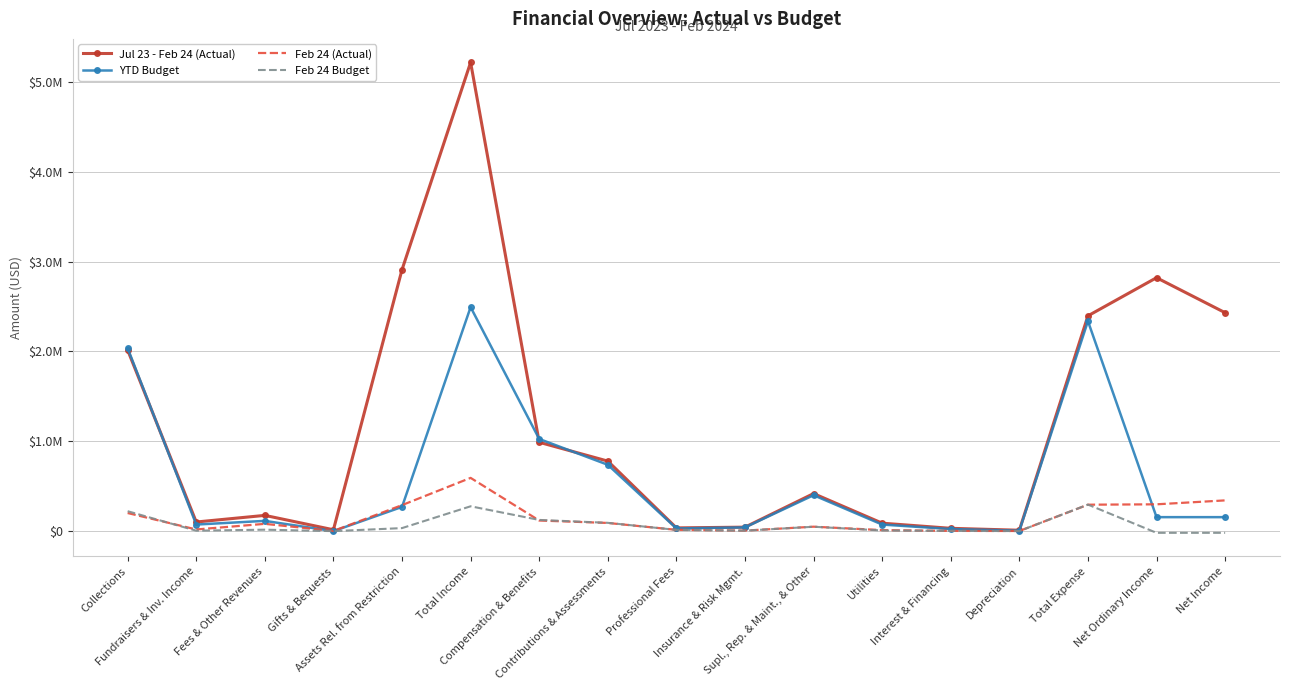

Is it true that Jul 23 - Feb 24 (Actual) equals 36046 at Professional Fees?

True